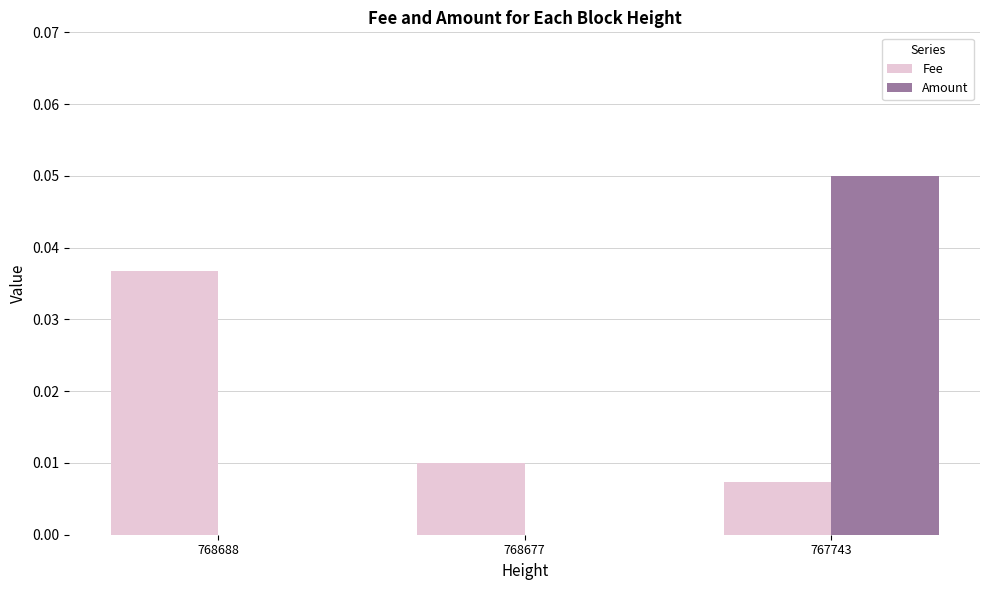

True or false: Fee has a value of 0.0 at 768677.

True